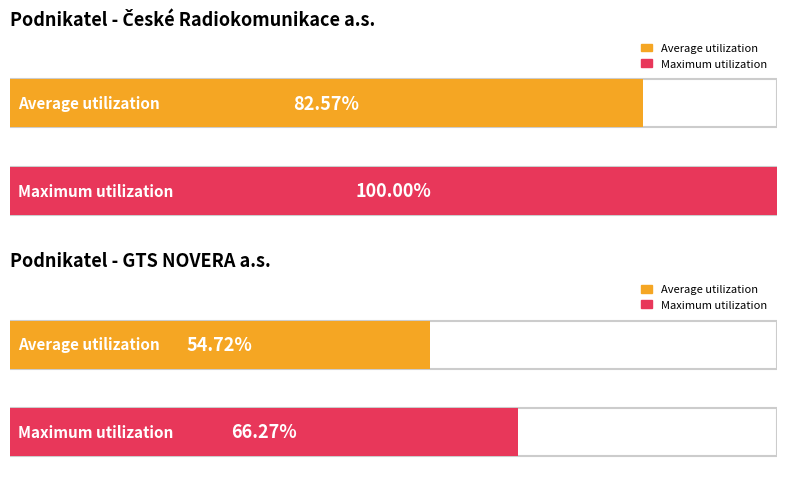

The value at 0 is 109.7. True or false?

False